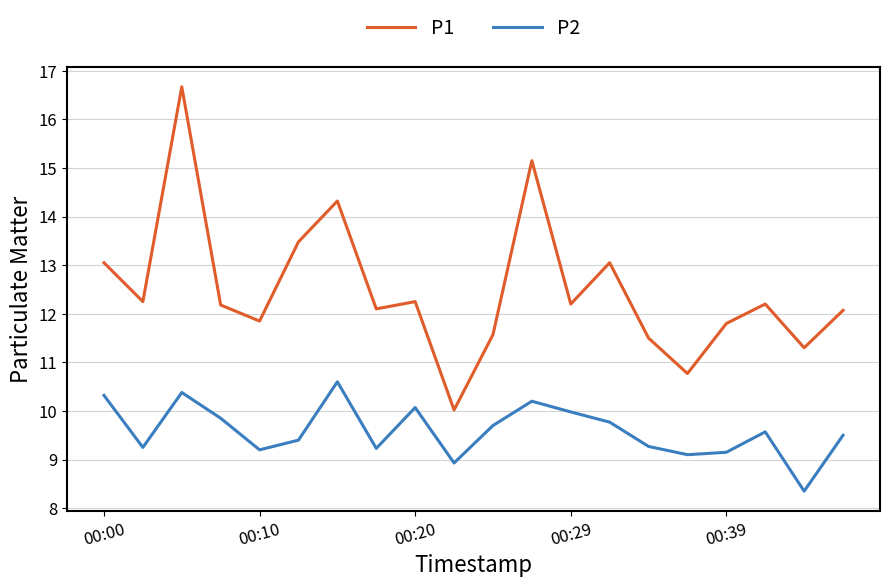

Which series has the widest spread of values?

P1